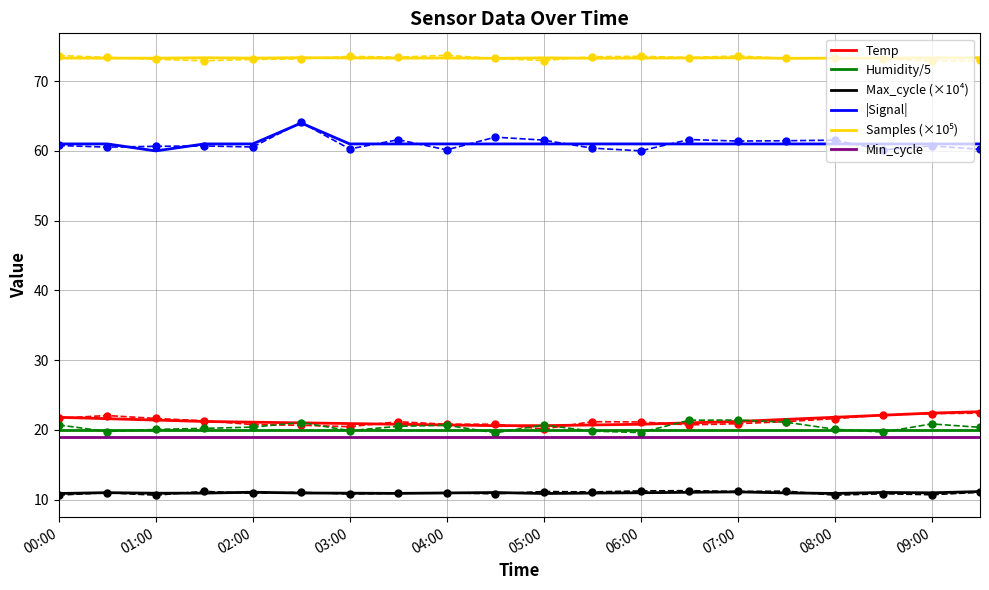

The value of |Signal| at 06:00 is 90.6. True or false?

False